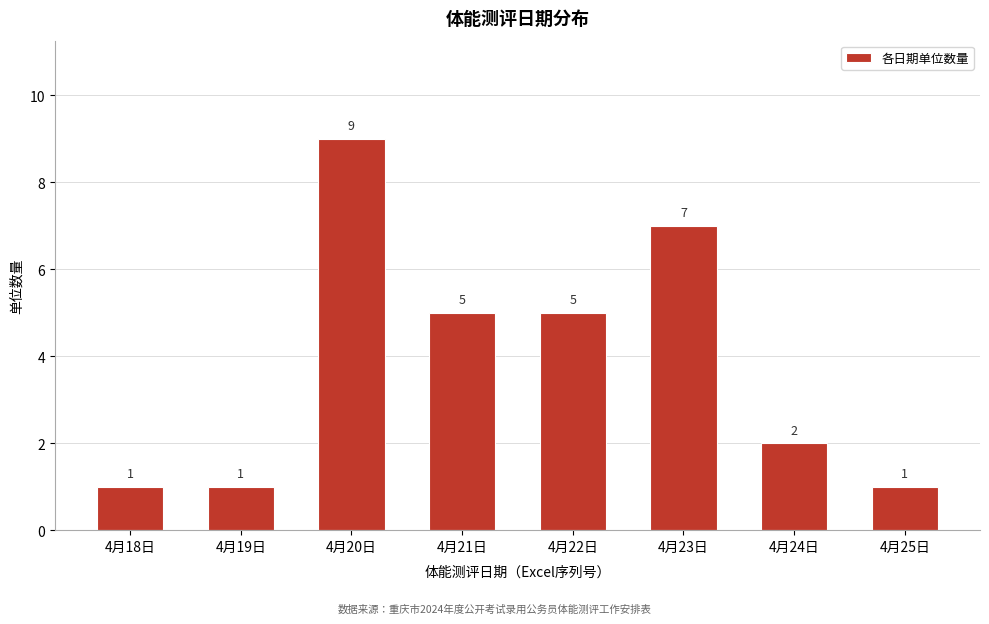

Reading left to right, what are all the values shown in this chart?

4月18日=1	4月19日=1	4月20日=9	4月21日=5	4月22日=5	4月23日=7	4月24日=2	4月25日=1